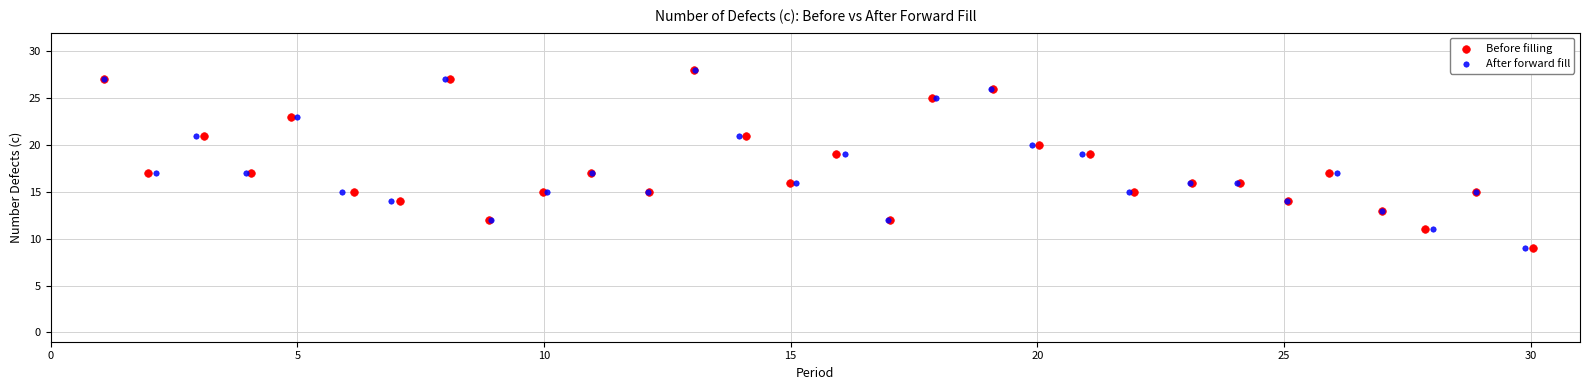

What are all the series names shown in the legend?

Before filling, After forward fill